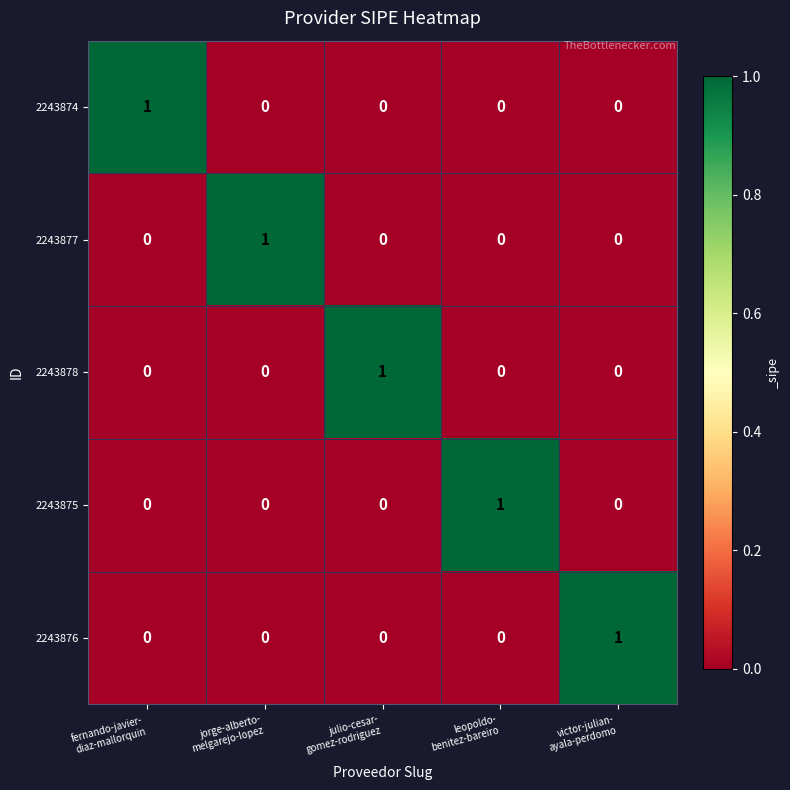

At how many categories does at least one series exceed 0?

5